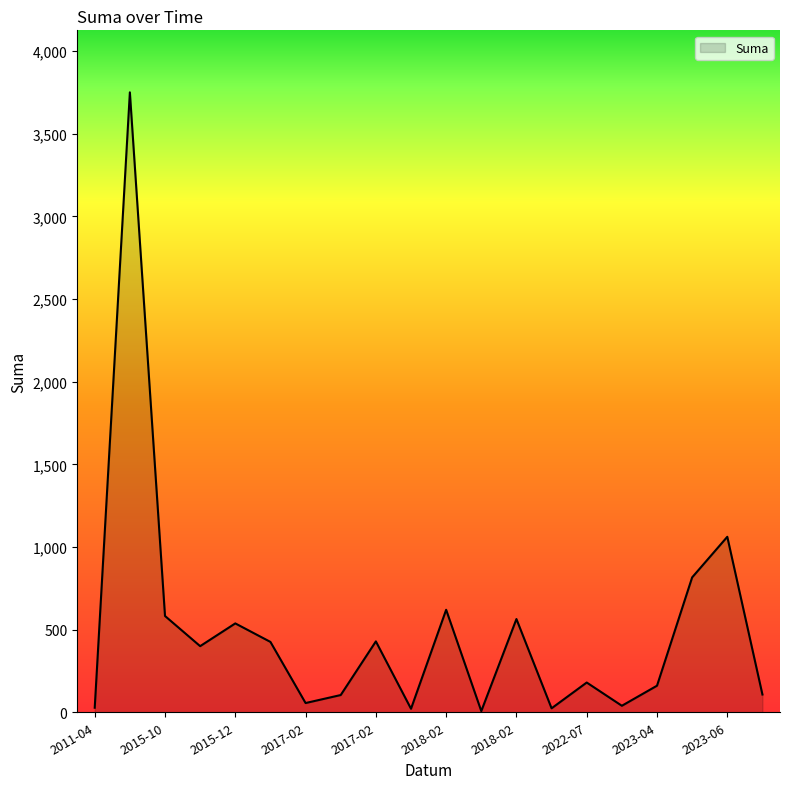

What is the difference between the maximum and minimum values?

3742.9